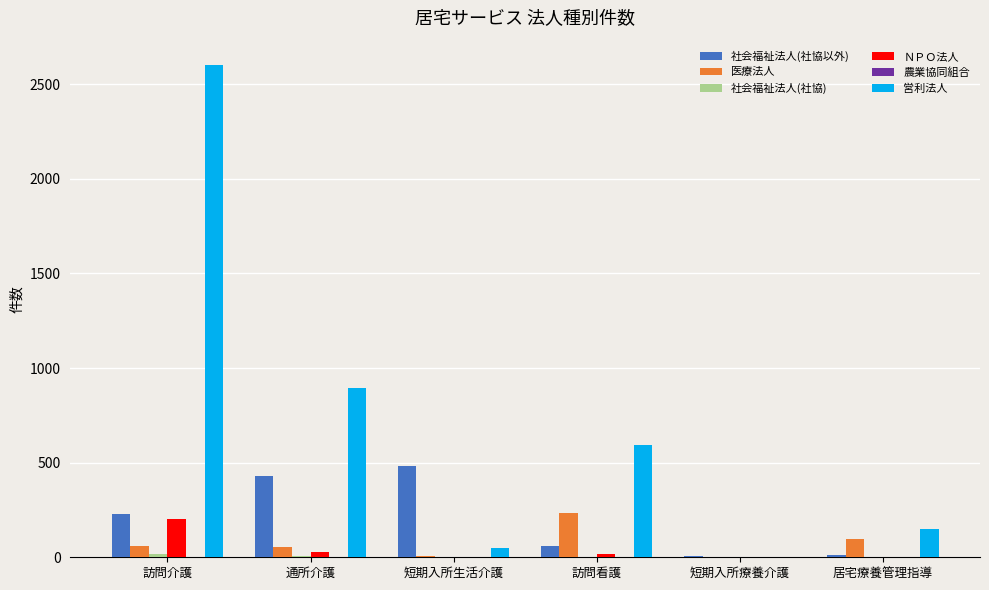

What is the maximum value for 営利法人?

2600